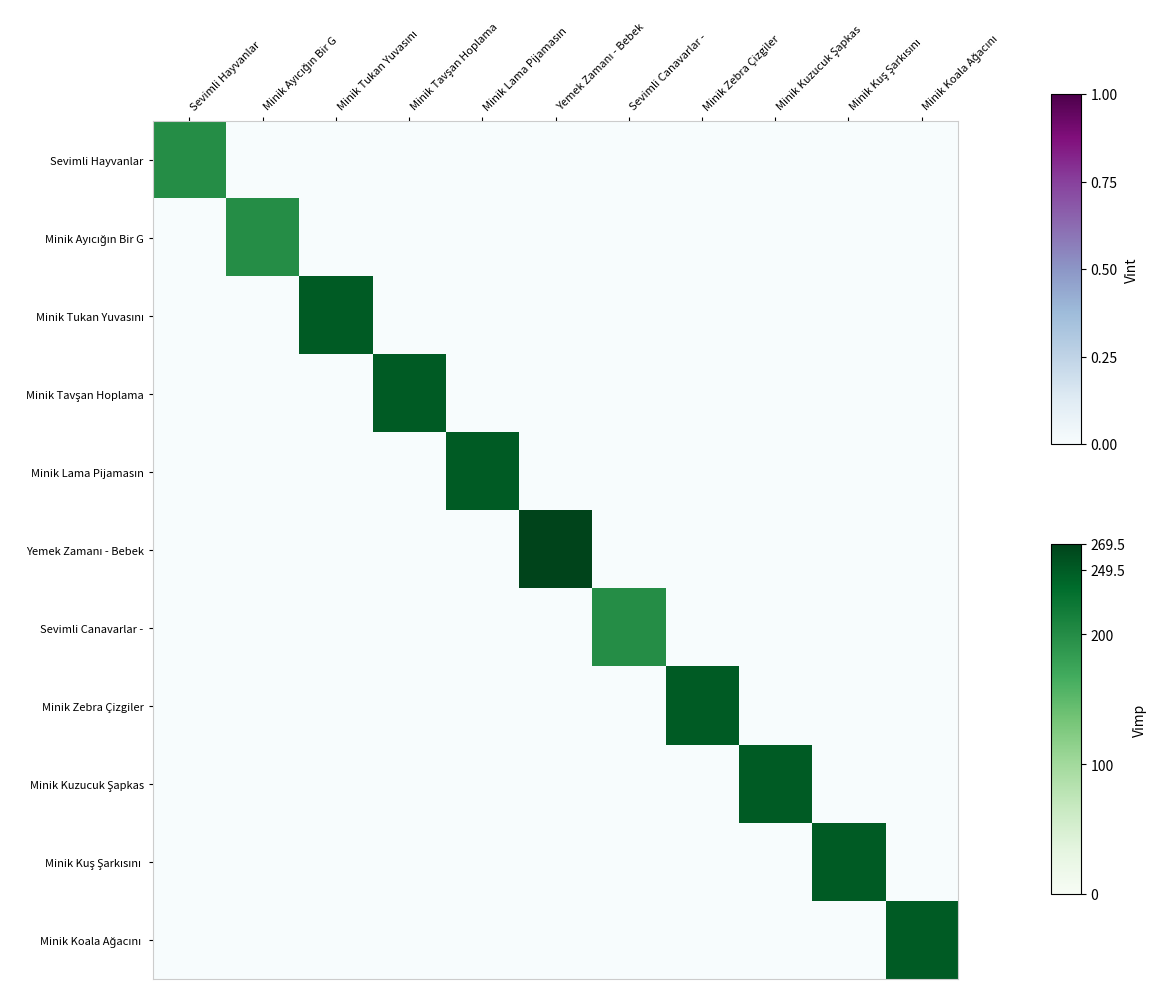

Is it true that Sevimli Canavarlar - equals -118.5 at Minik Ayıcığın Bir G?

False